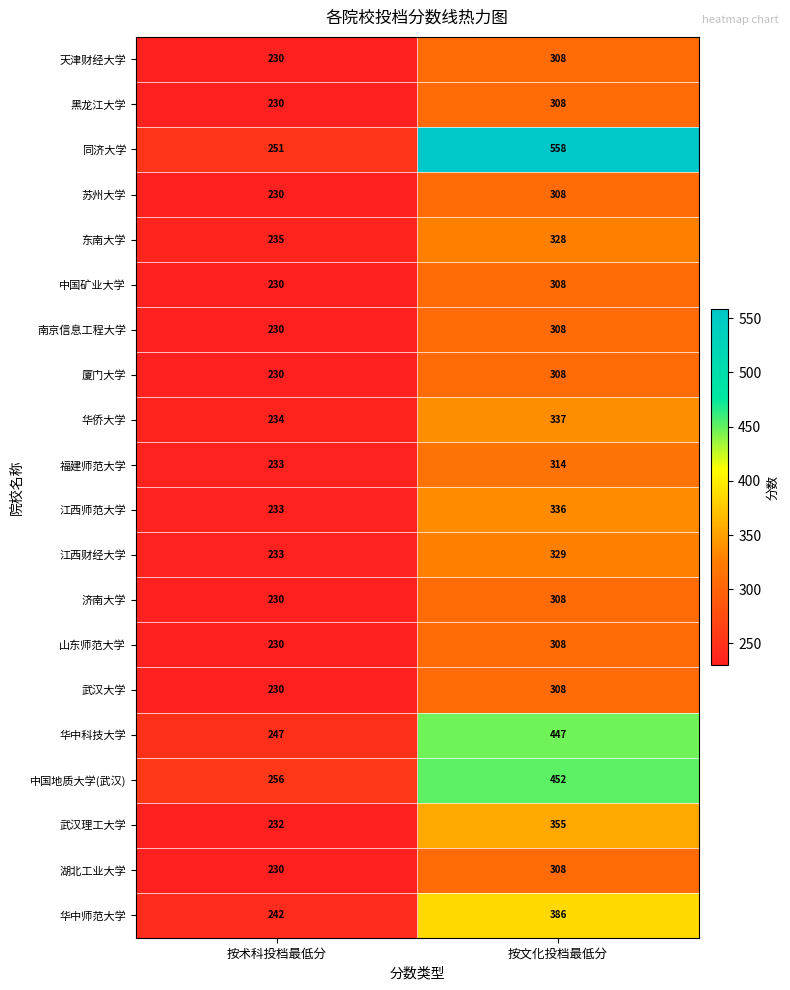

Read the 中国地质大学(武汉) value at 按术科投档最低分.

256